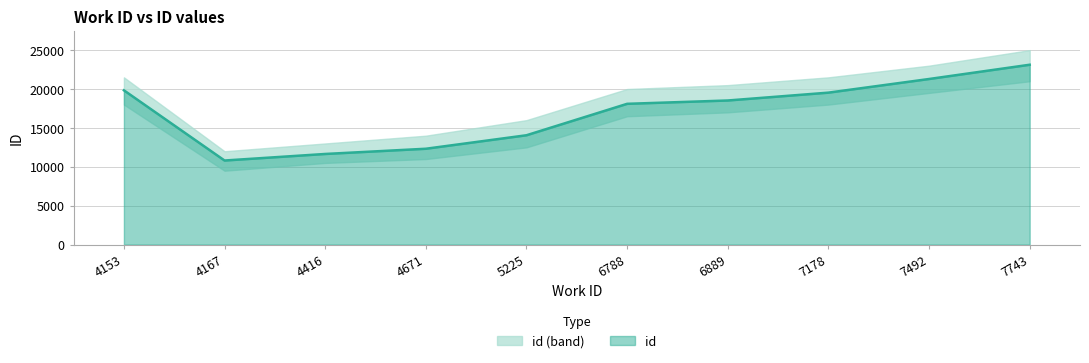

How many lines are shown in the chart?

1